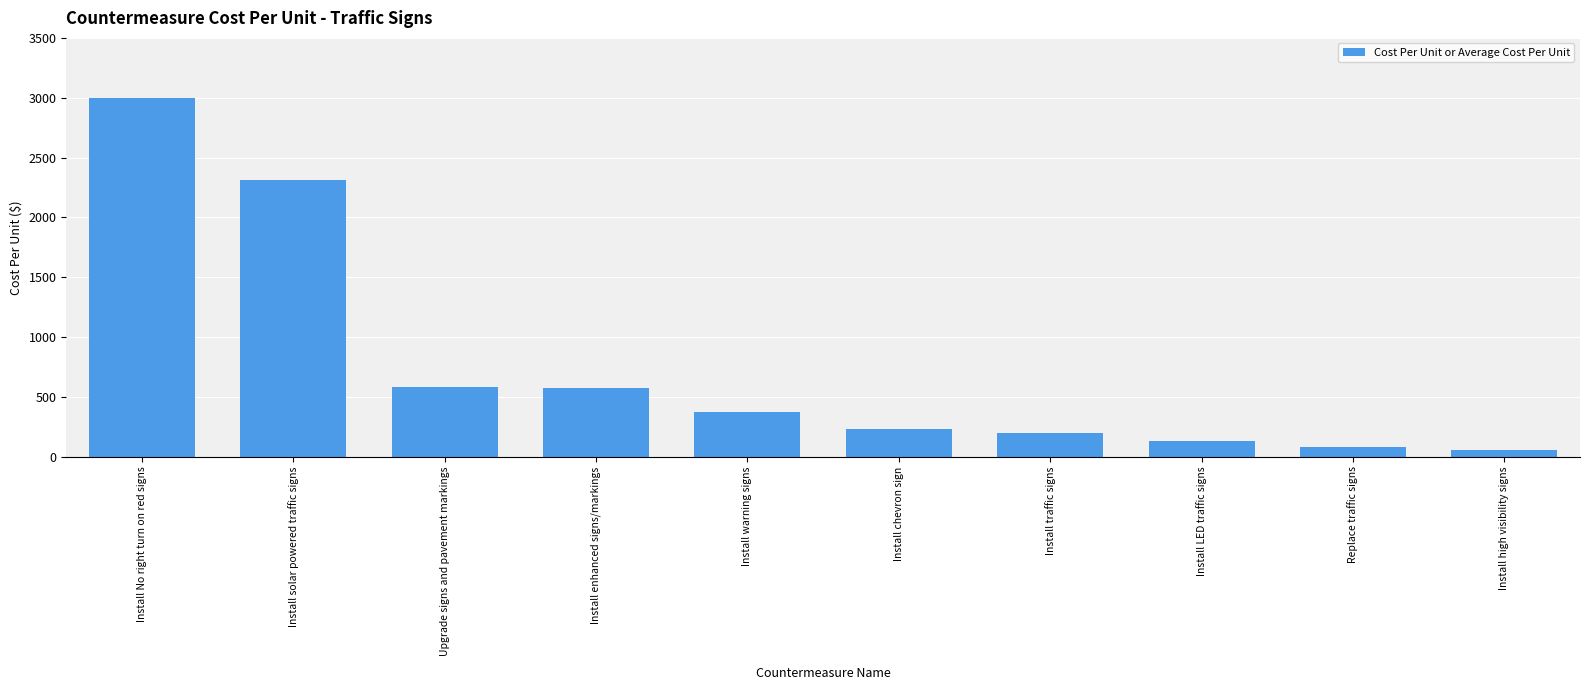

True or false: the data shows 647.5 at Install warning signs.

False